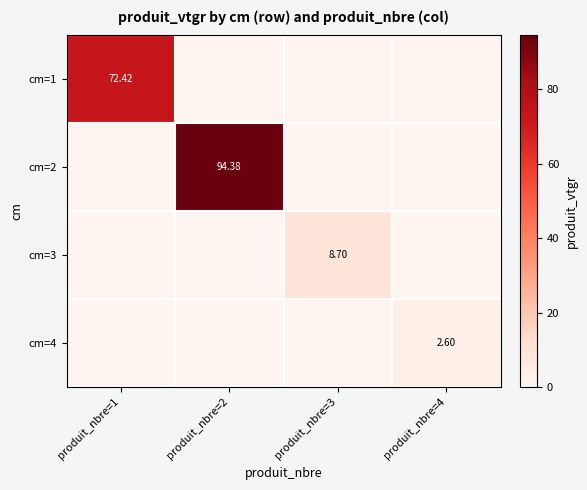

At which category is the sum across all series the highest?

produit_nbre=2